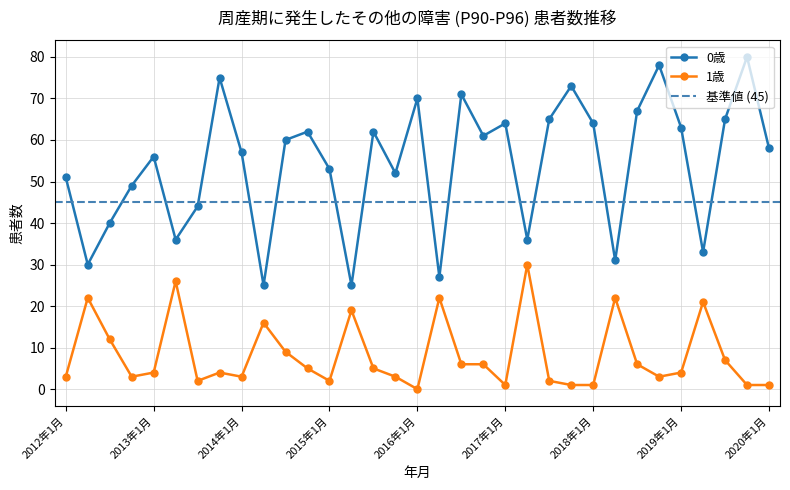

At which category is the sum across all series the highest?

2018年10月